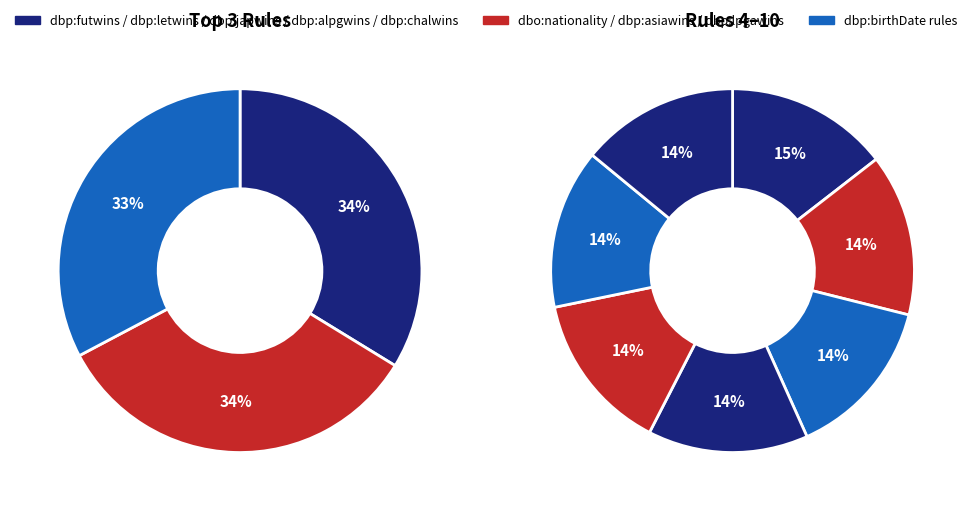

Do dbp:futwins and dbp:chalwins together represent more than half of the pie?

No